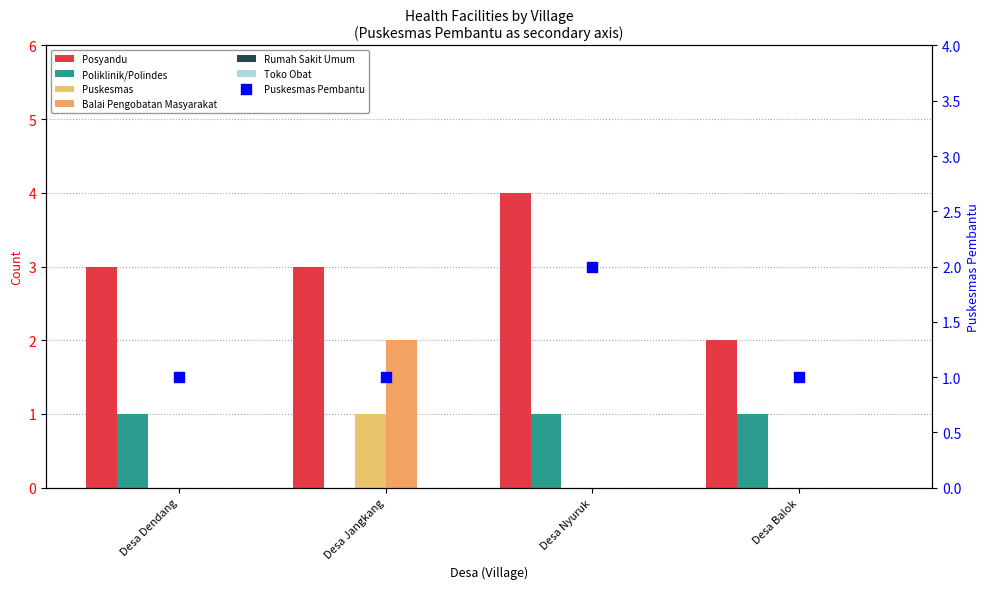

At which category is the sum across all series the highest?

Desa Jangkang